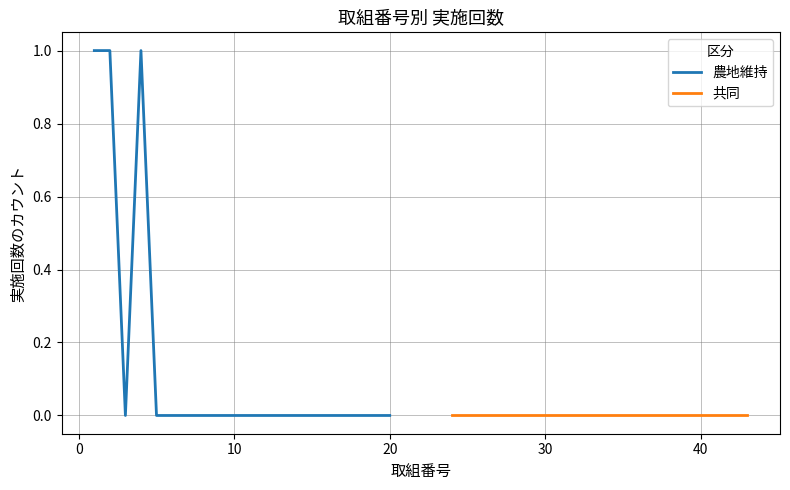

What are all the series names shown in the legend?

農地維持, 共同